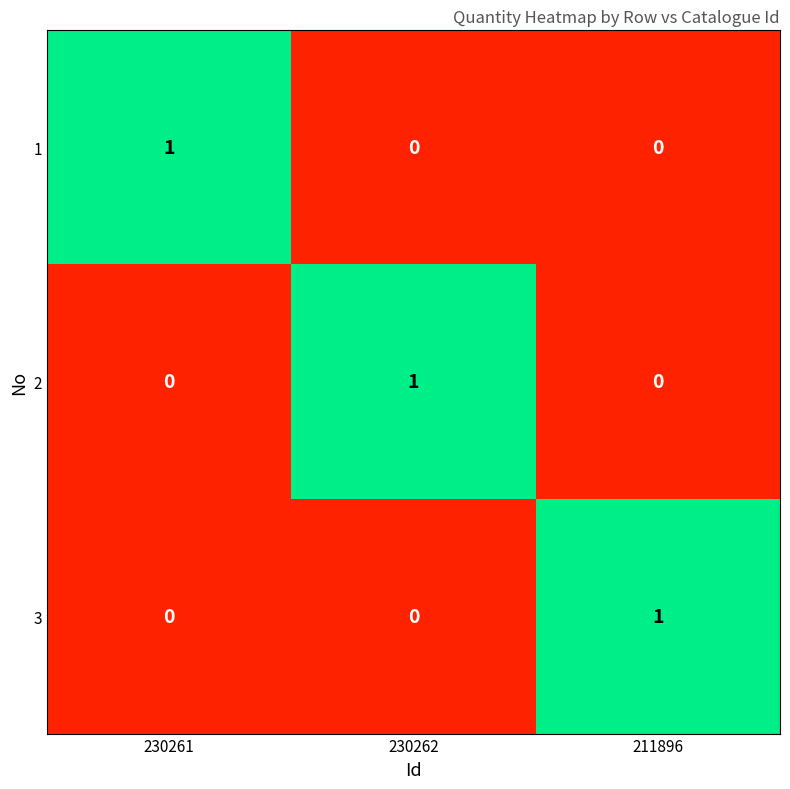

How many 1 values are between 0 and 1?

3